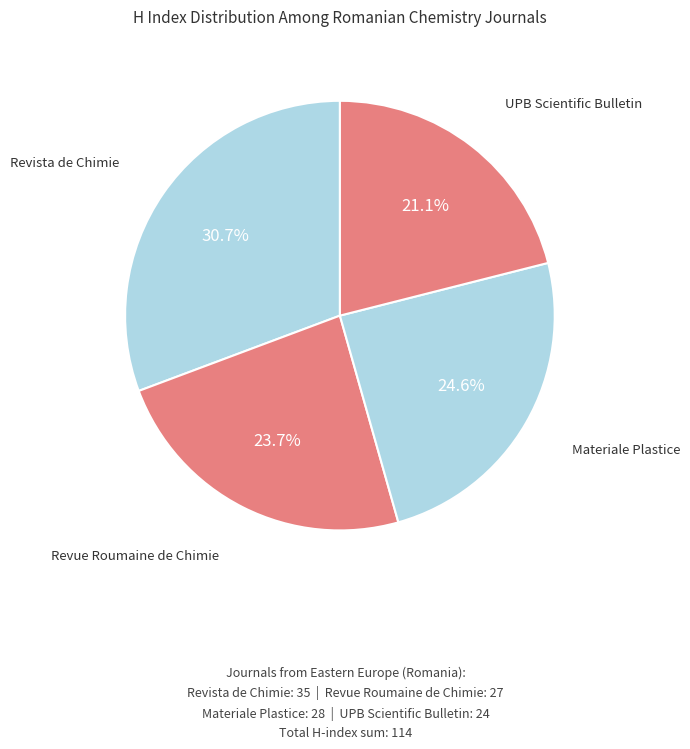

Which slice is the smallest?

UPB Scientific Bulletin